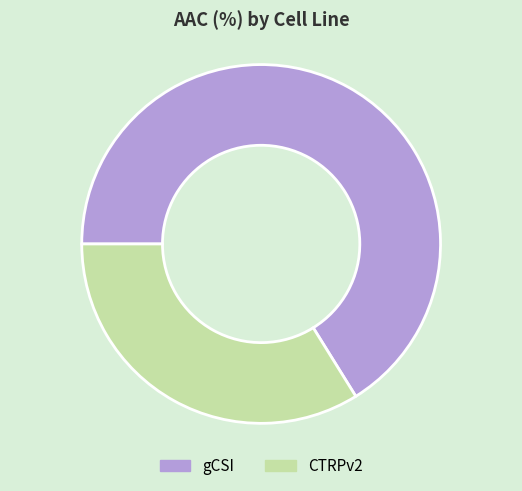

Is it true that gCSI is 66% of the pie?

True